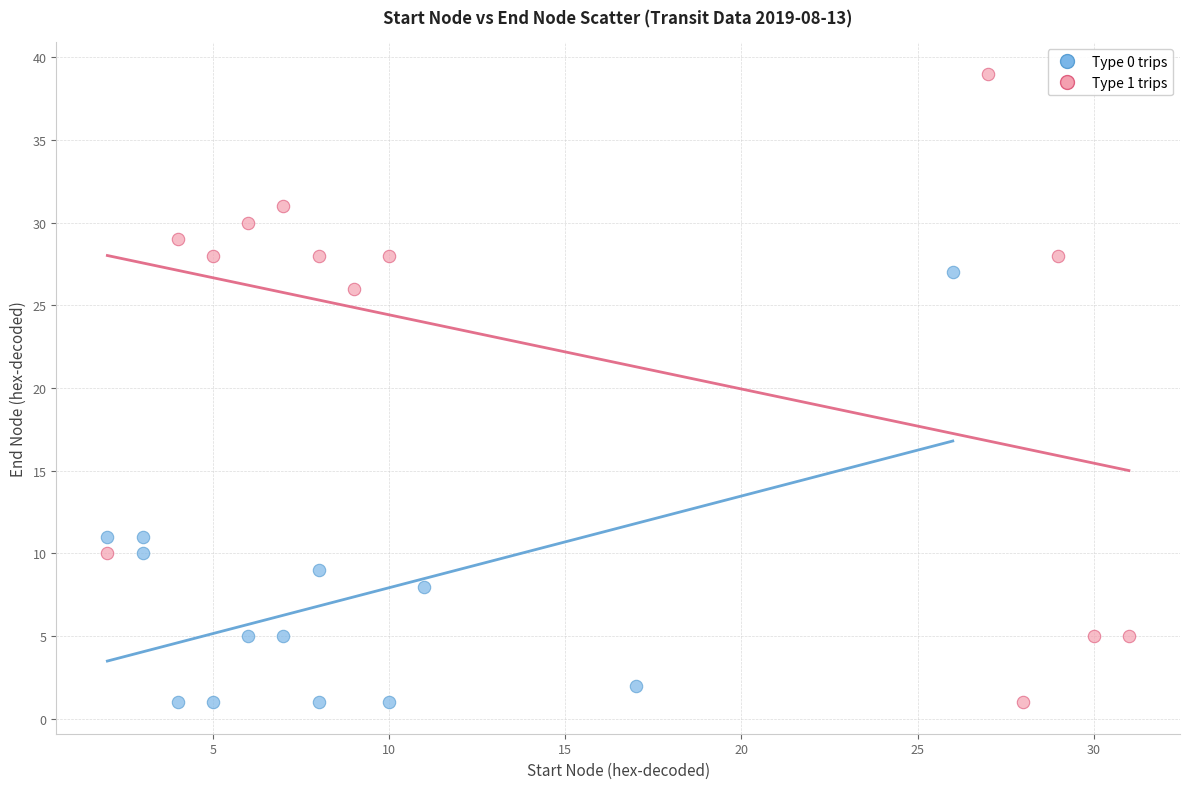

Which series has the widest spread of Y values?

Type 1 trips